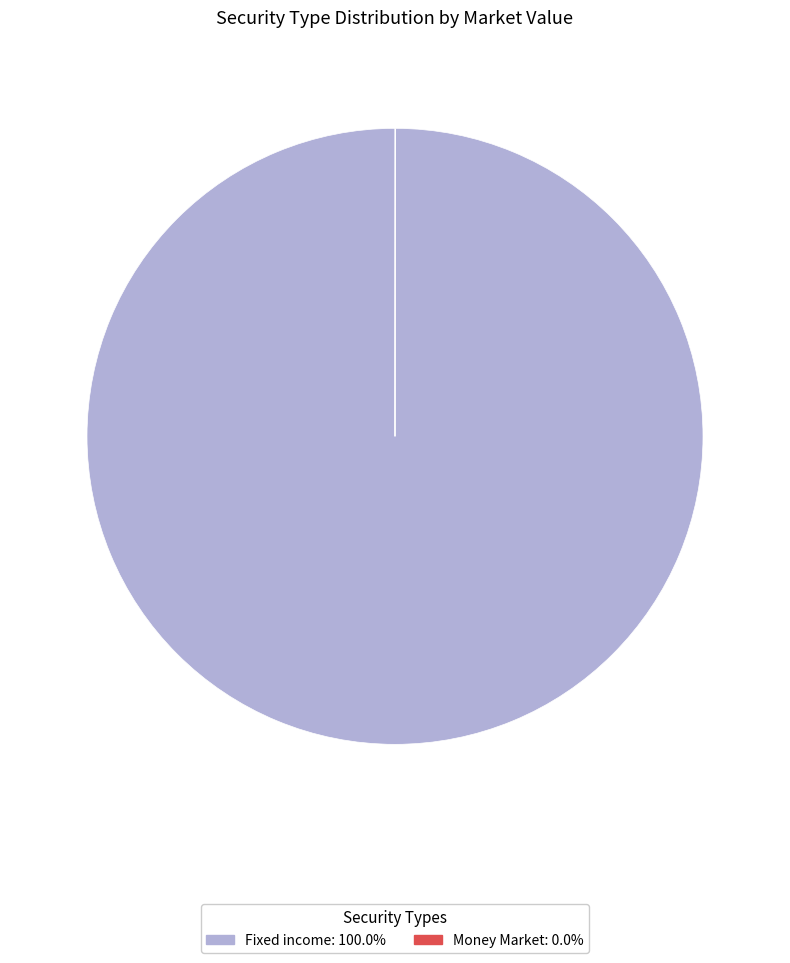

Is there a majority slice in this chart?

Yes